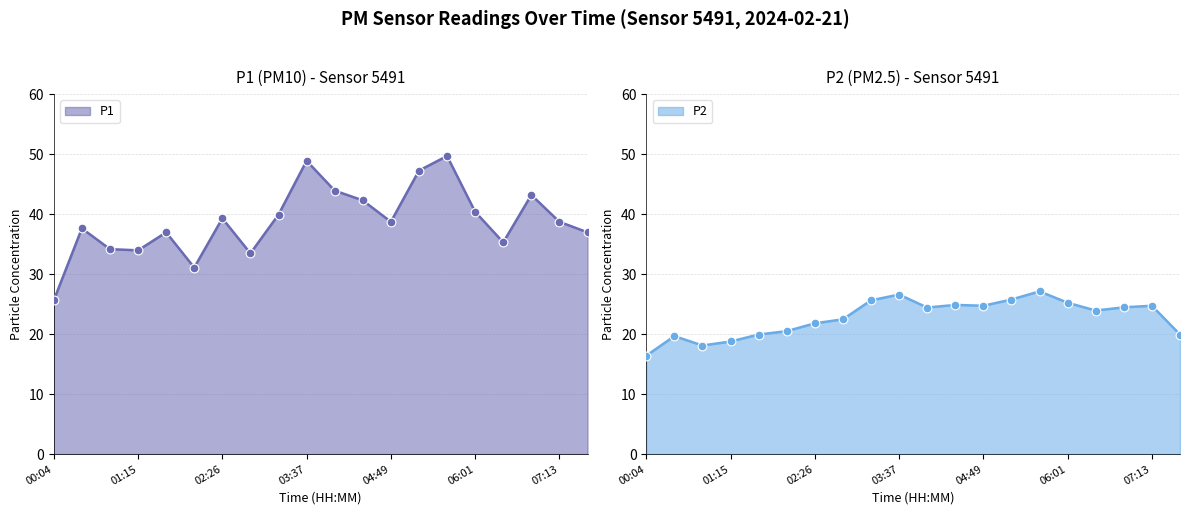

At which category is the sum across all series the highest?

05:37